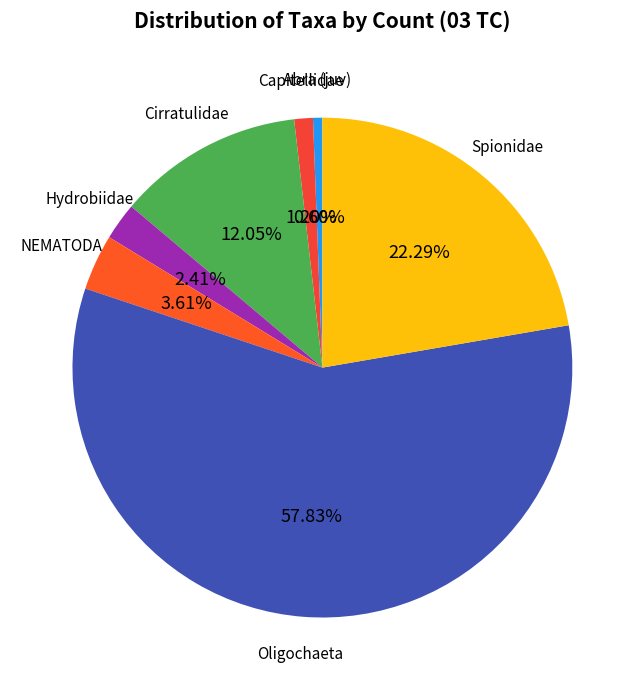

How many slices are in this pie chart?

7